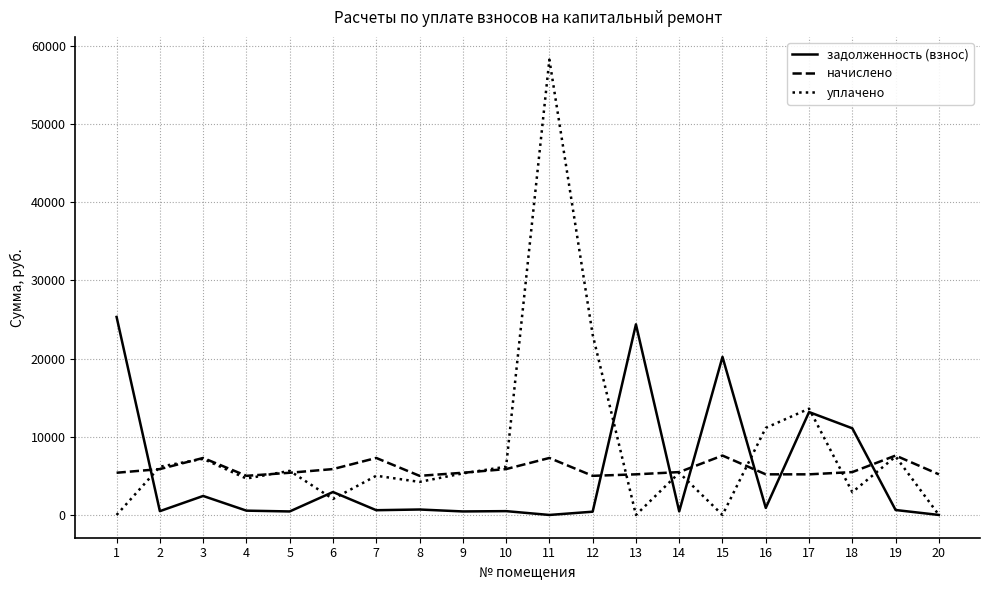

What are all the series names shown in the legend?

задолженность (взнос), начислено, уплачено